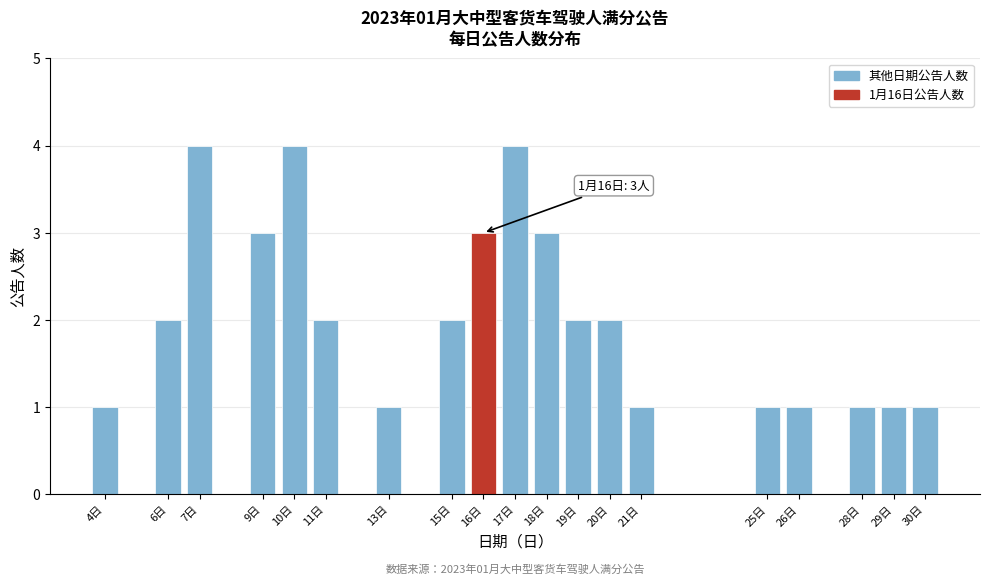

Reading left to right, list all the values displayed in this chart.

4日=1	6日=2	7日=4	9日=3	10日=4	11日=2	13日=1	15日=2	16日=3	17日=4	18日=3	19日=2	20日=2	21日=1	25日=1	26日=1	28日=1	29日=1	30日=1